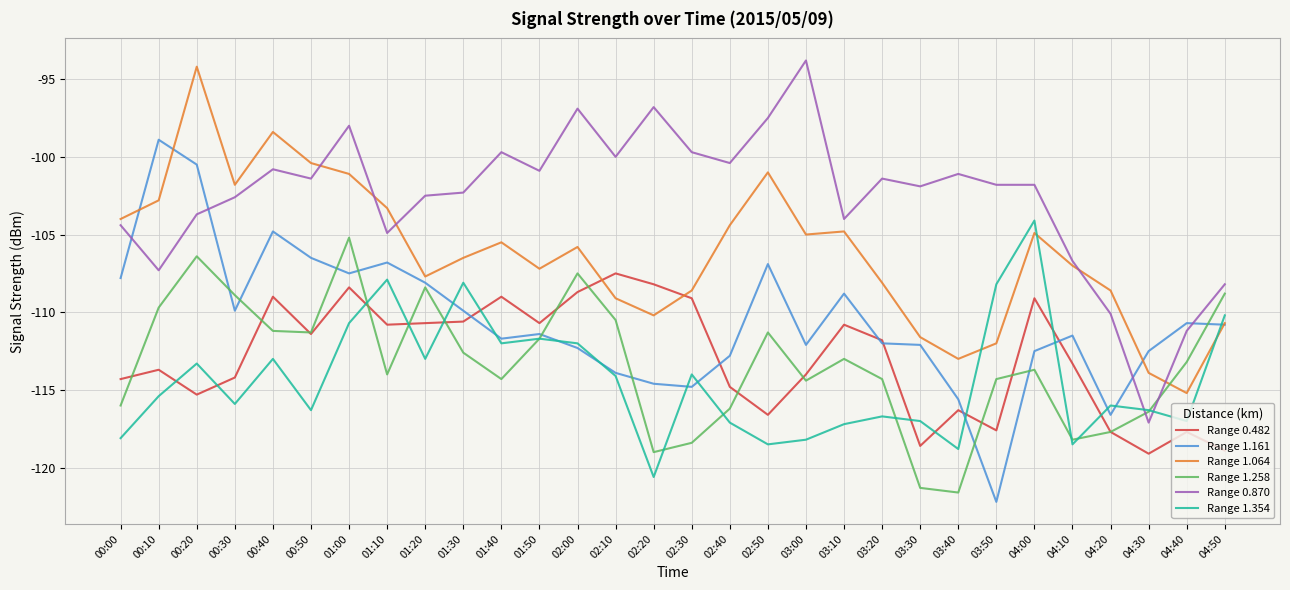

How many times do Range 1.064 and Range 1.258 cross each other?

1